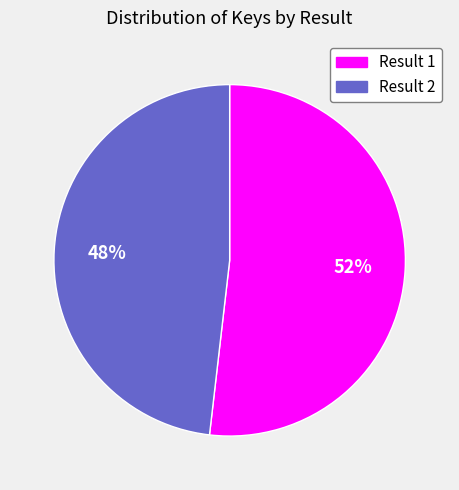

To the nearest percent, what is the average slice percentage?

50%